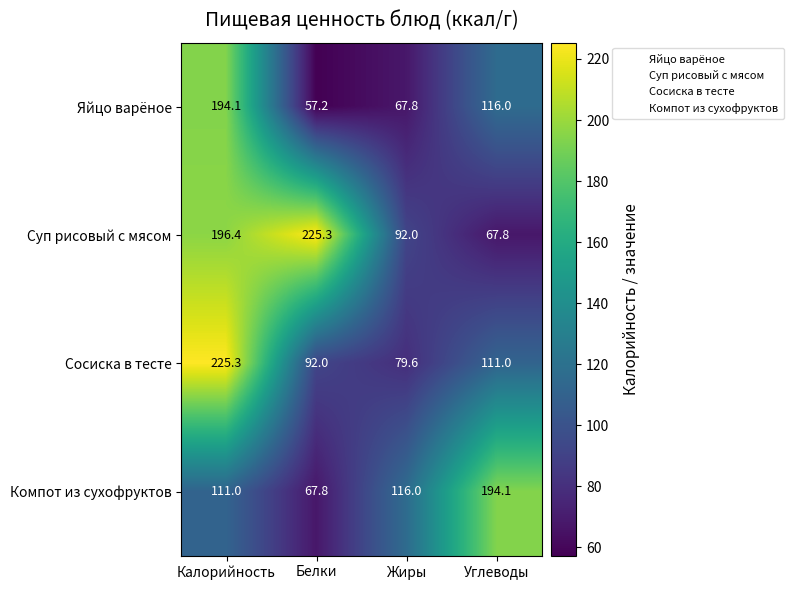

List the labels in order of Компот из сухофруктов value, smallest first.

Белки, Калорийность, Жиры, Углеводы